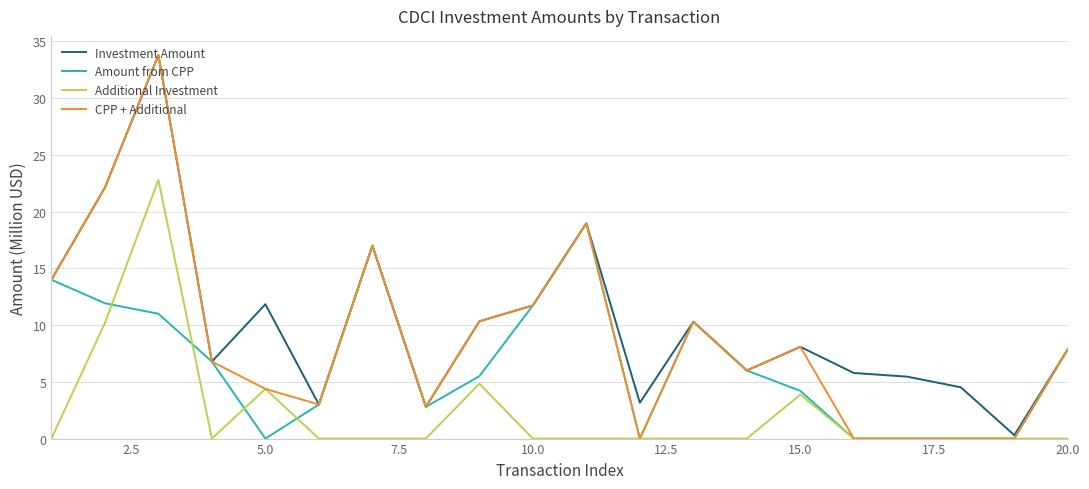

How many interior local peaks does the Investment Amount series have?

6